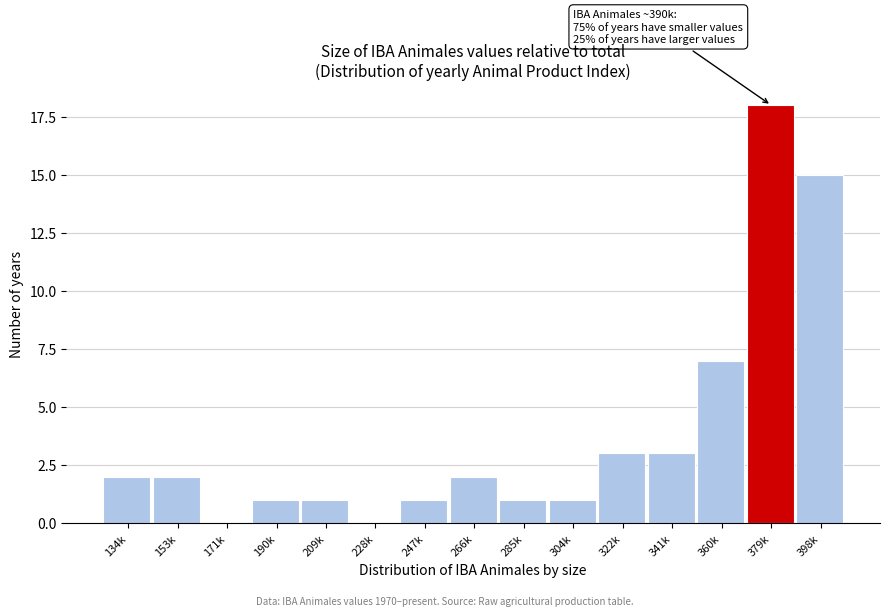

Reading left to right, list all the values displayed in this chart.

134k=2	153k=2	171k=0	190k=1	209k=1	228k=0	247k=1	266k=2	285k=1	304k=1	322k=3	341k=3	360k=7	379k=18	398k=15